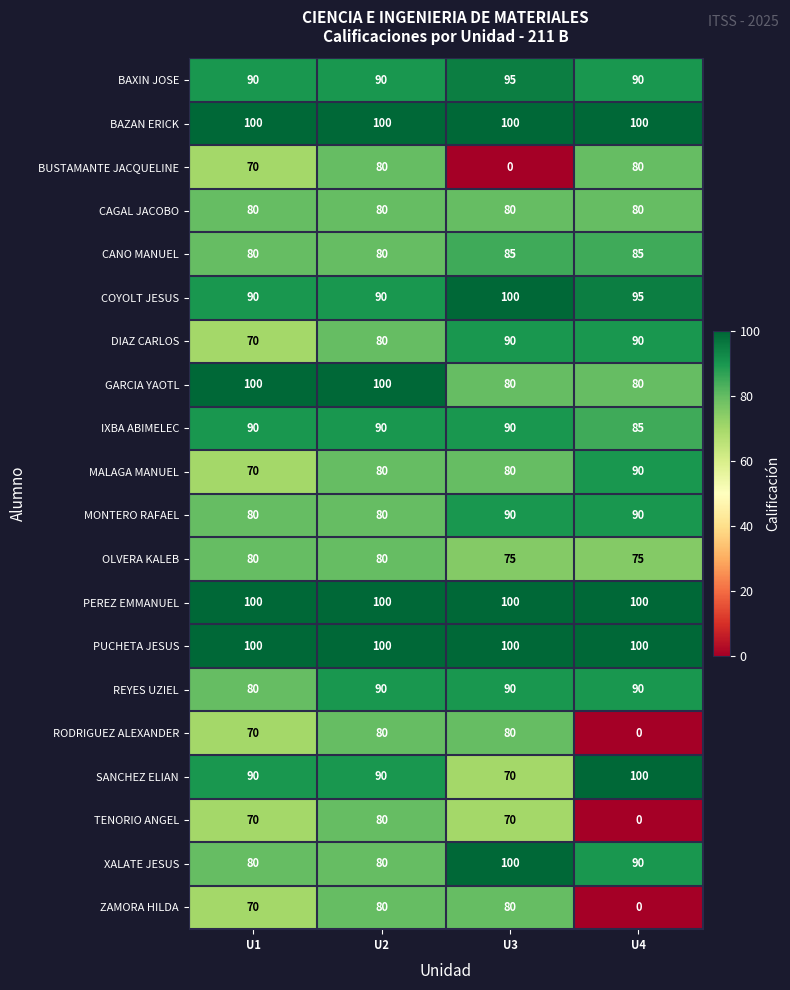

What is the difference between the maximum and minimum values in the MALAGA MANUEL series?

20